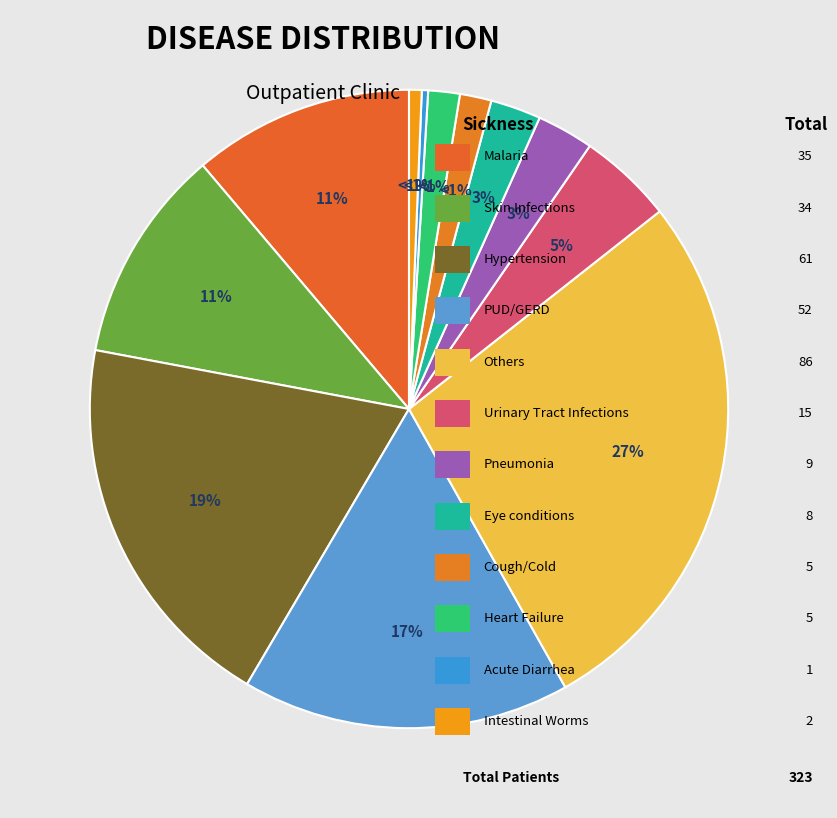

What percentage is the Others slice, to the nearest percent?

27%